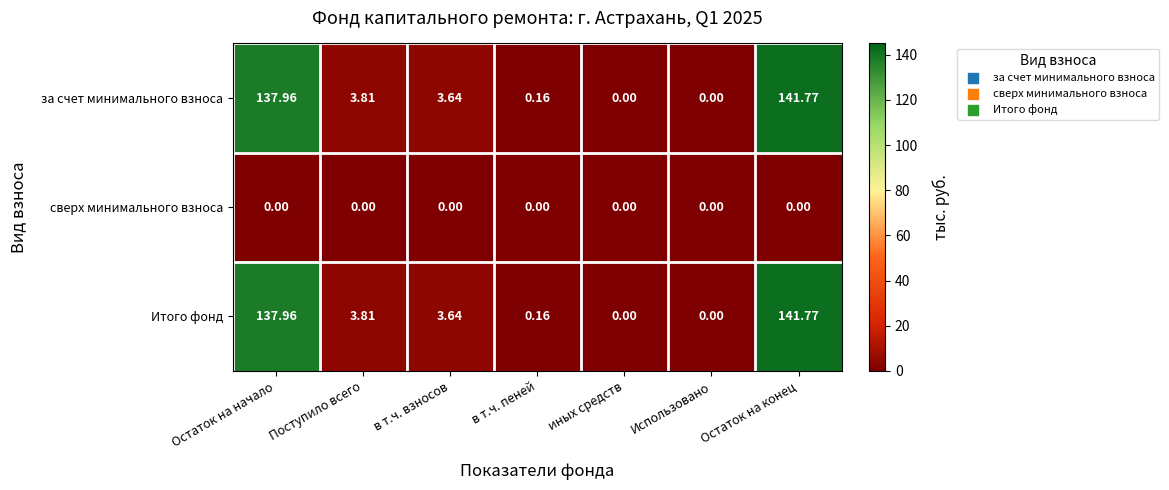

At which category is the sum across all series the highest?

Остаток на конец